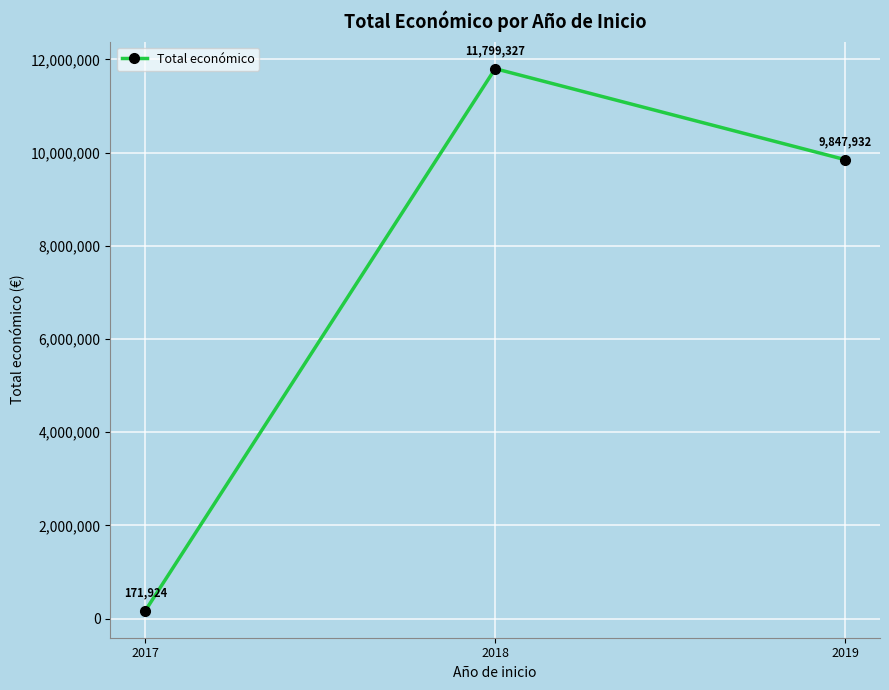

What is the difference between the maximum and second lowest values?

1951395